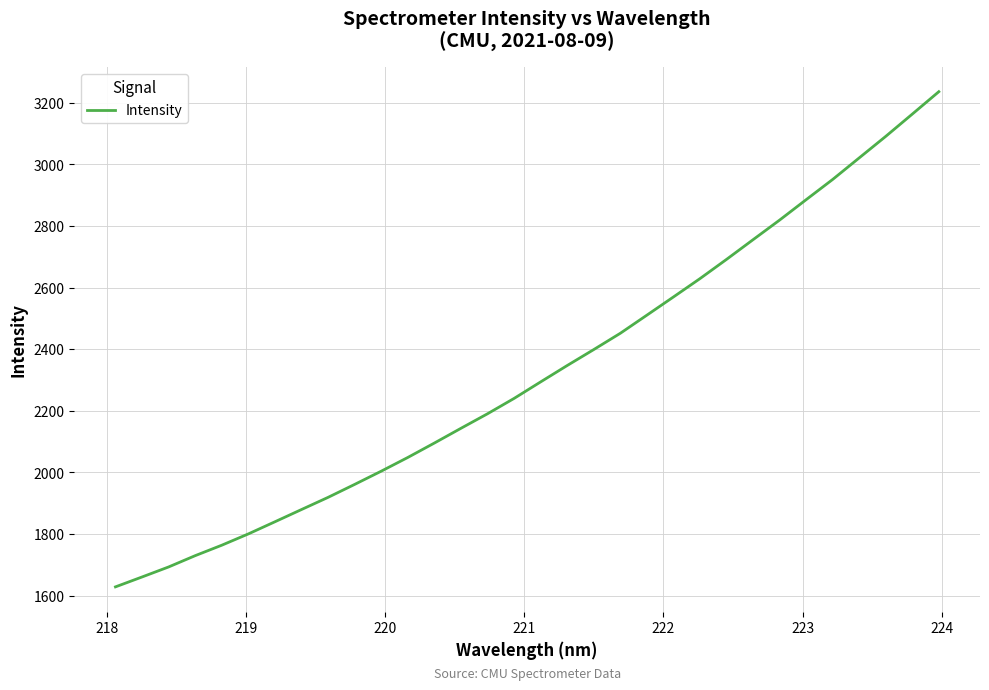

What is the difference between the maximum and minimum values?

1607.3